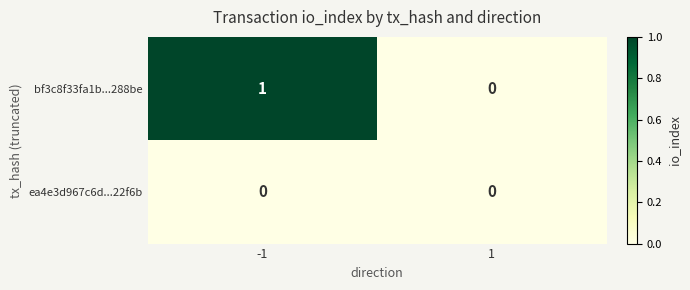

What is the spread (max minus min) of values at -1?

1